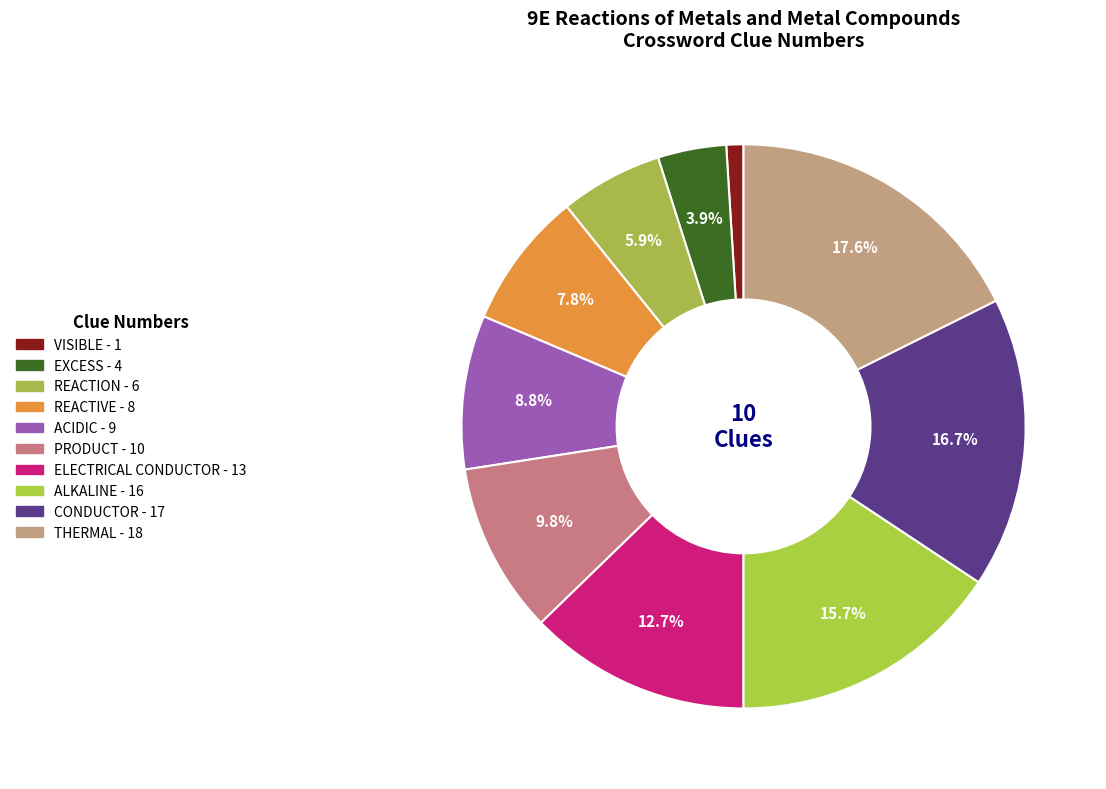

To the nearest percent, what is the difference between the ELECTRICAL CONDUCTOR and THERMAL slice percentages?

5%